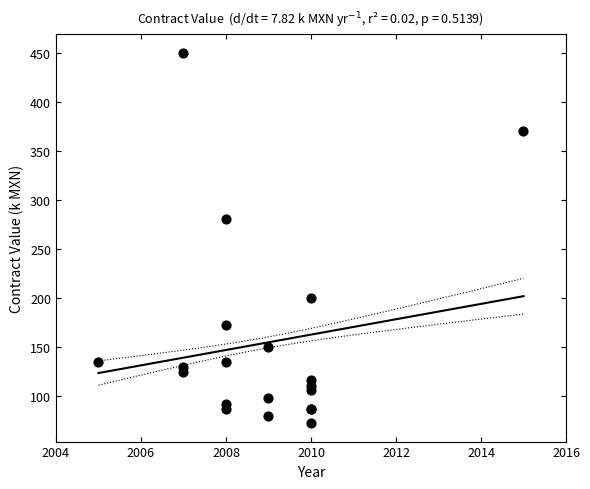

What Y value in the scatter plot is closest to 261?

280.2